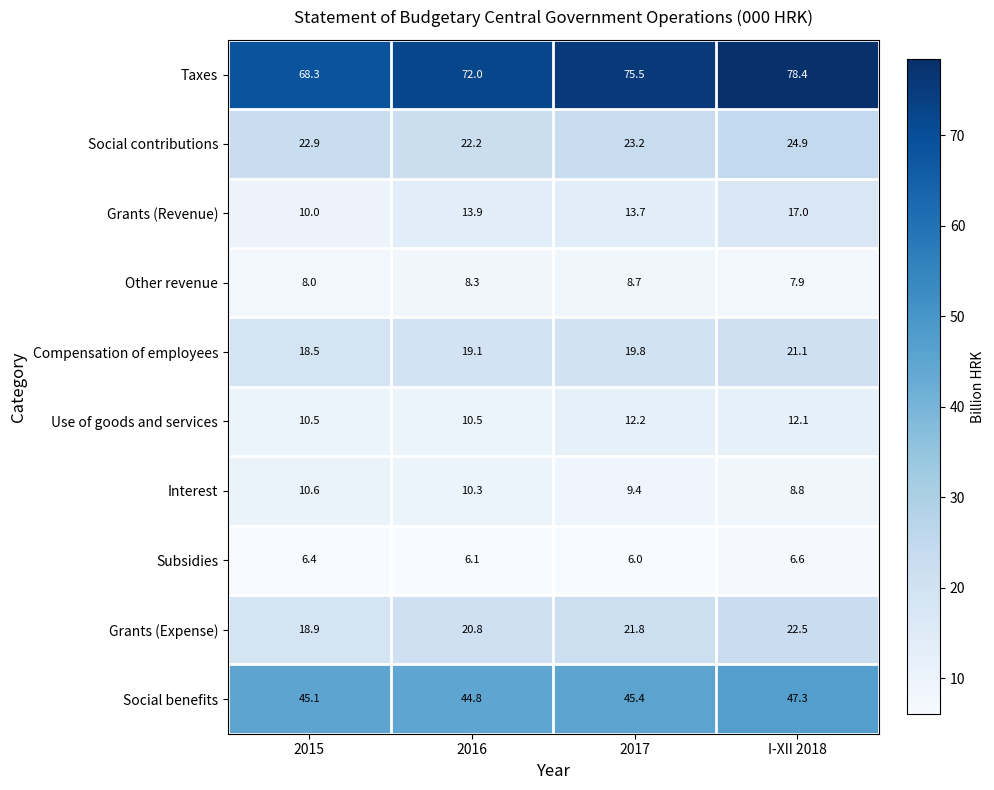

The Interest series shows 10.3 at 2016. True or false?

True